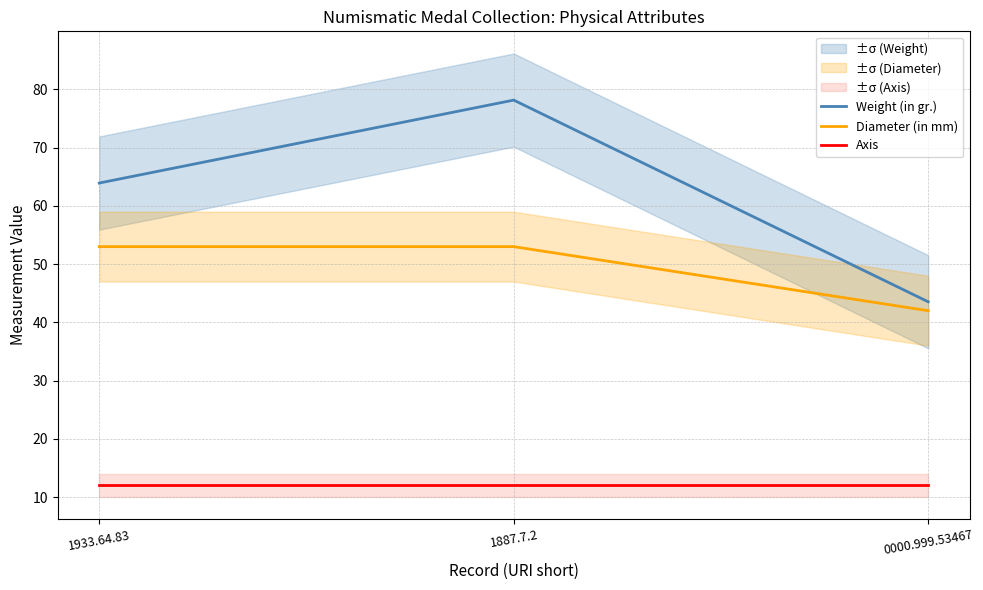

What is the approximate value of Diameter (in mm) at 1887.7.2?

53.0